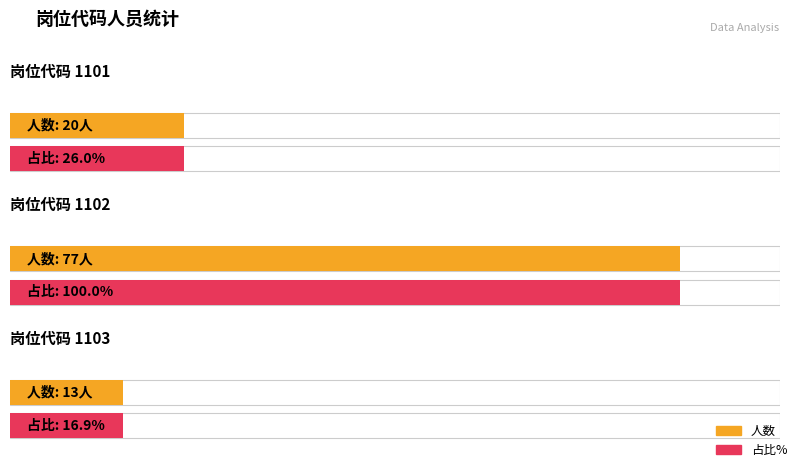

Rank the categories by value from highest to lowest.

1102, 1101, 1103